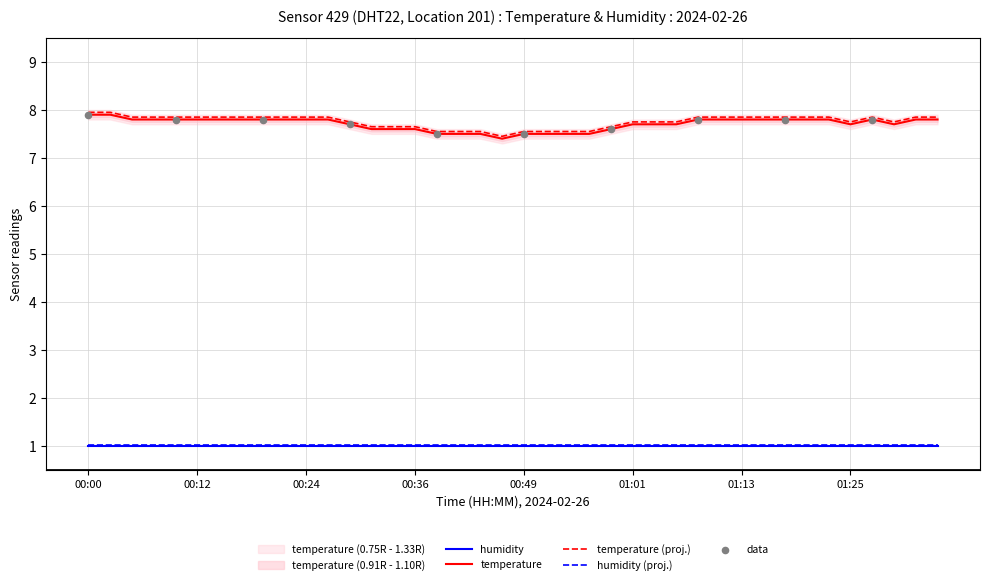

What is the change in value from 00:05 to 00:56?

-0.3